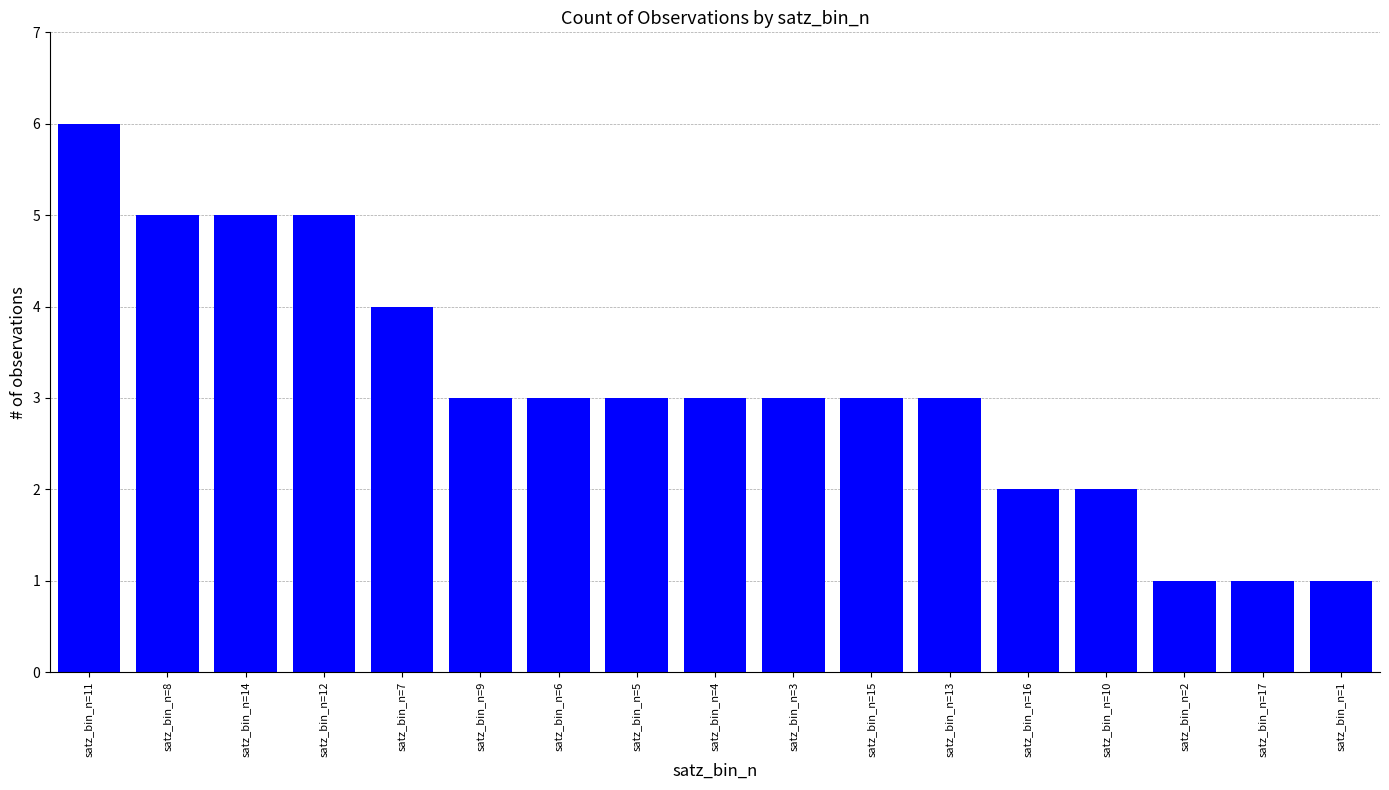

Reading left to right, what are all the values shown in this chart?

satz_bin_n=11=6	satz_bin_n=8=5	satz_bin_n=14=5	satz_bin_n=12=5	satz_bin_n=7=4	satz_bin_n=9=3	satz_bin_n=6=3	satz_bin_n=5=3	satz_bin_n=4=3	satz_bin_n=3=3	satz_bin_n=15=3	satz_bin_n=13=3	satz_bin_n=16=2	satz_bin_n=10=2	satz_bin_n=2=1	satz_bin_n=17=1	satz_bin_n=1=1